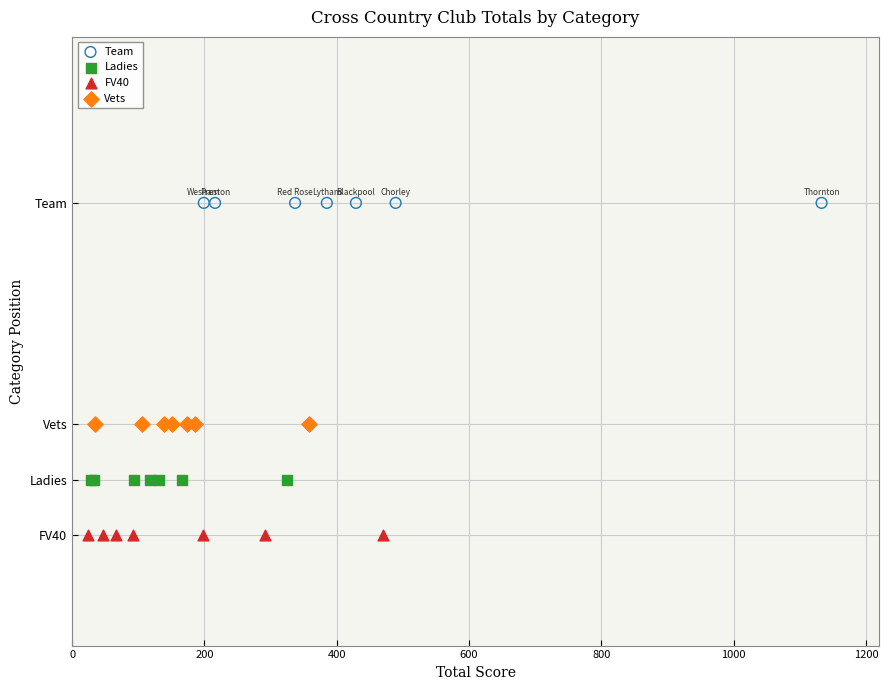

Which series contains the lowest Y value?

FV40